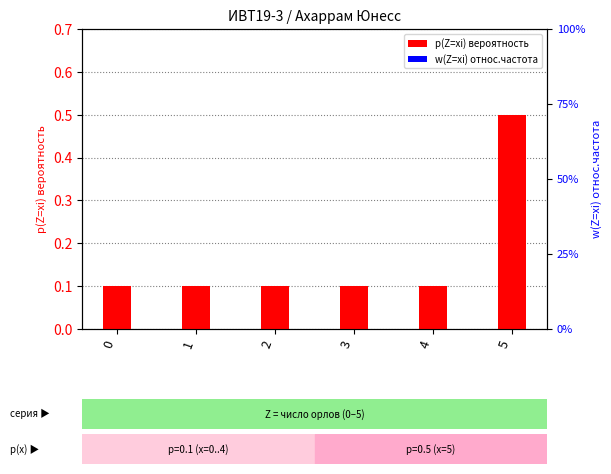

At which category is the sum across all series the highest?

5